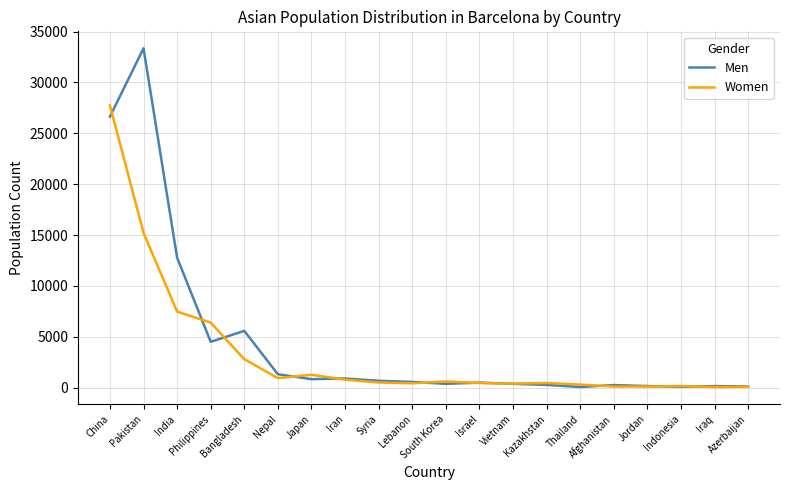

List the series in order of their overall mean, lowest first.

Women, Men